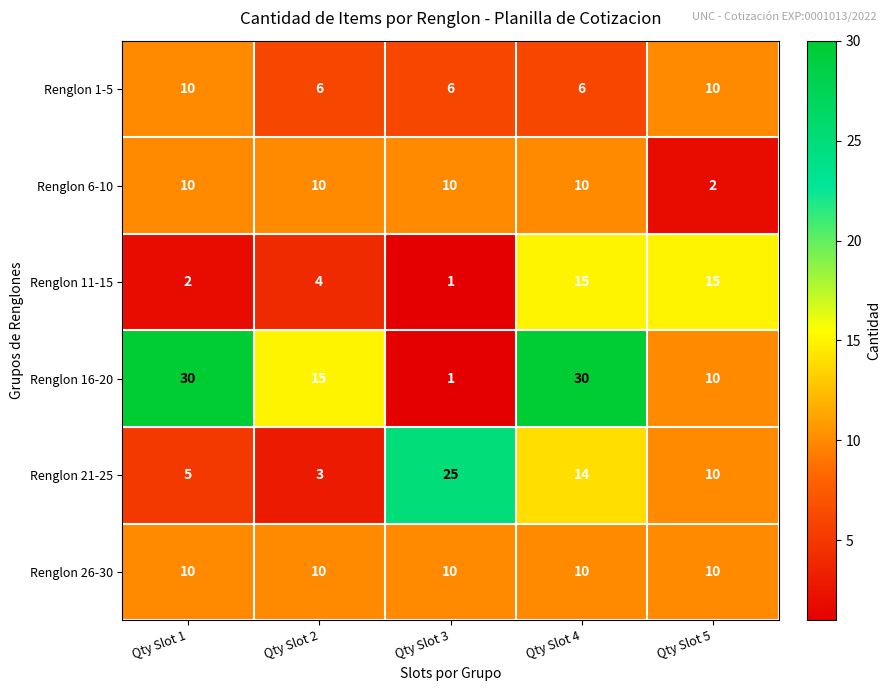

What is the difference between the Renglon 16-20 values at Qty Slot 1 and Qty Slot 5?

20